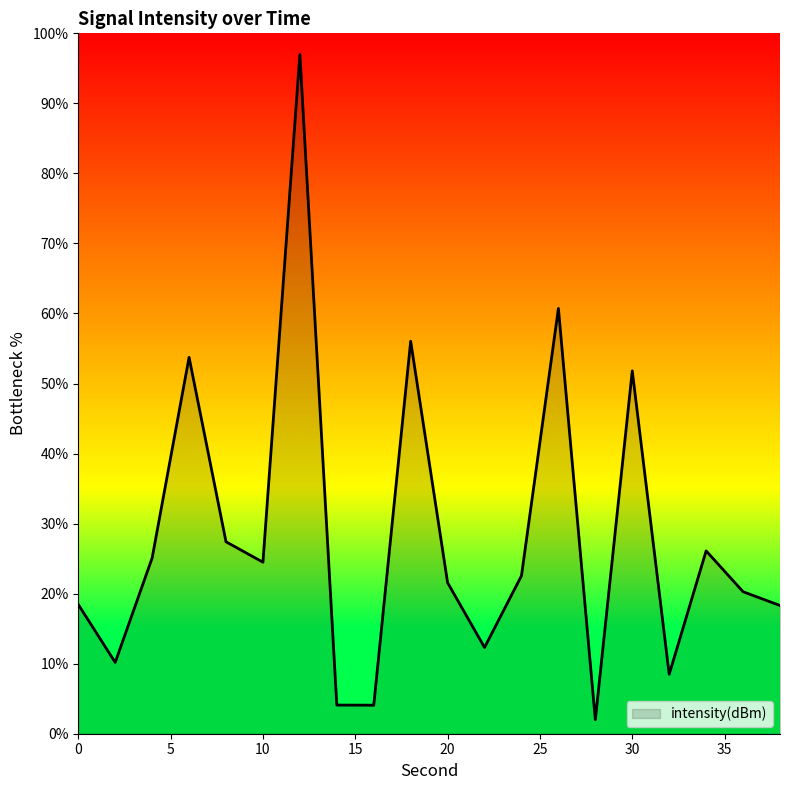

How many lines are shown in the chart?

1